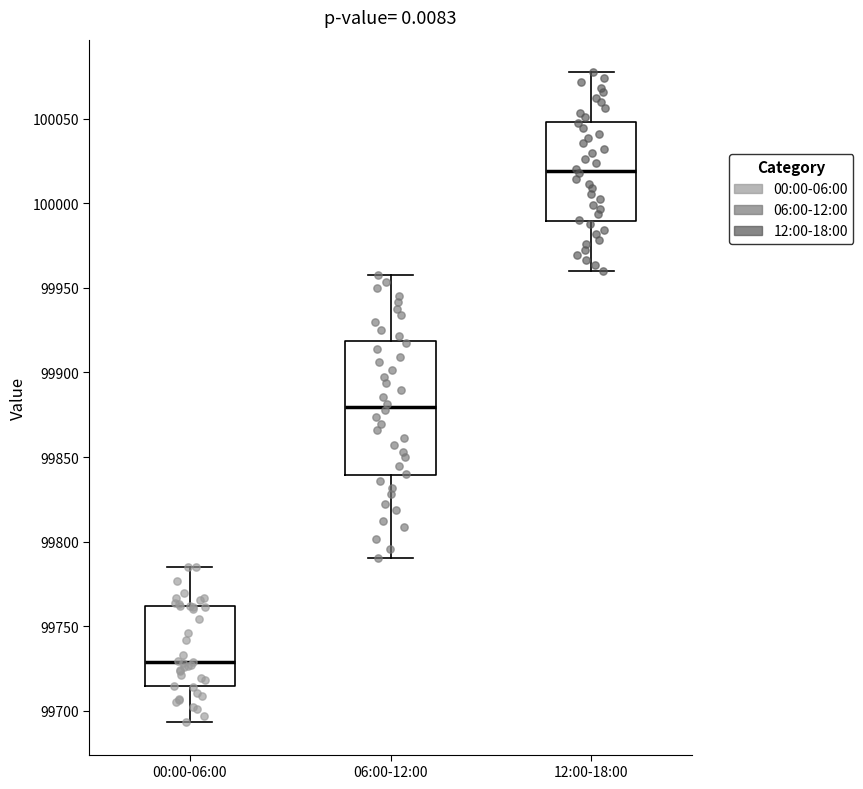

Which box's median line is the highest?

12:00-18:00